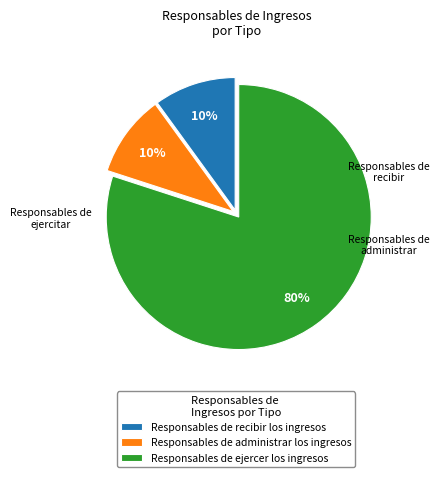

Which has a higher value, Responsables de ejercer los ingresos or Responsables de administrar los ingresos?

Responsables de ejercer los ingresos